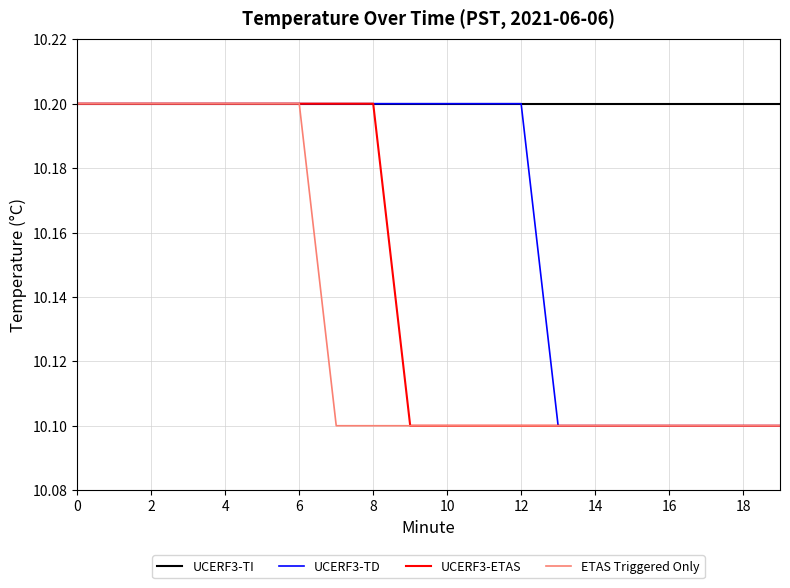

What is the difference between the second highest and minimum values in the ETAS Triggered Only series?

0.1